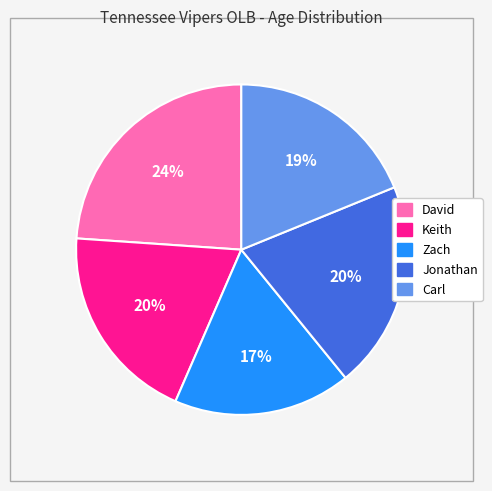

What is the ratio of the value at Zach to the value at David?

0.7